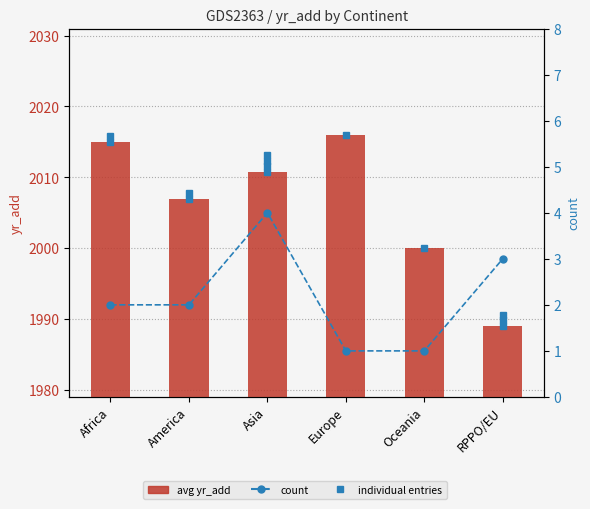

What are all the series names shown in the legend?

avg yr_add, count